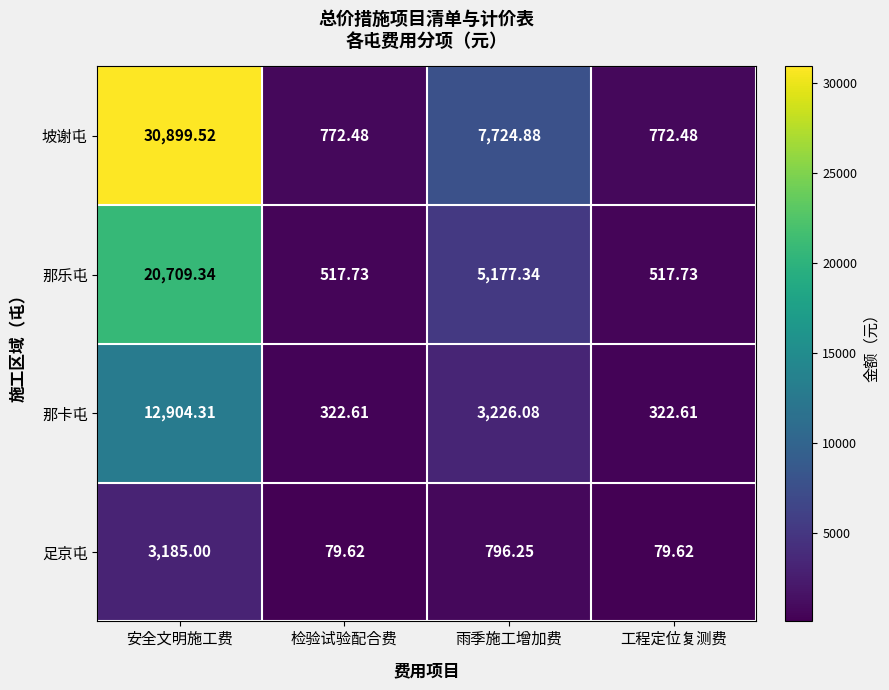

Which series has the largest range (max minus min)?

坡谢屯